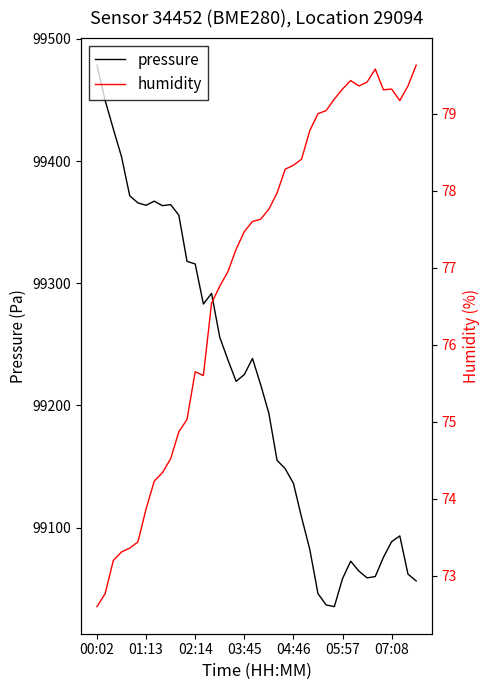

True or false: pressure and humidity cross at least once.

False